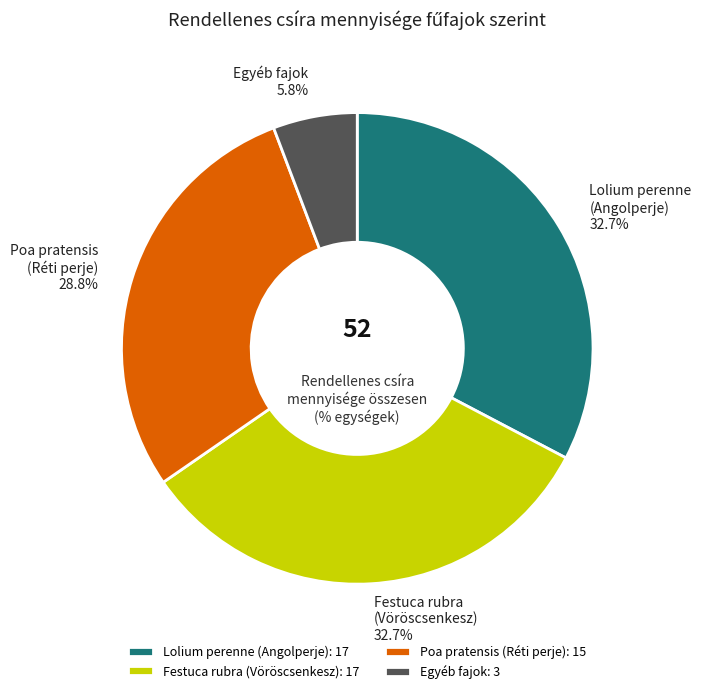

Is there a majority slice in this chart?

No